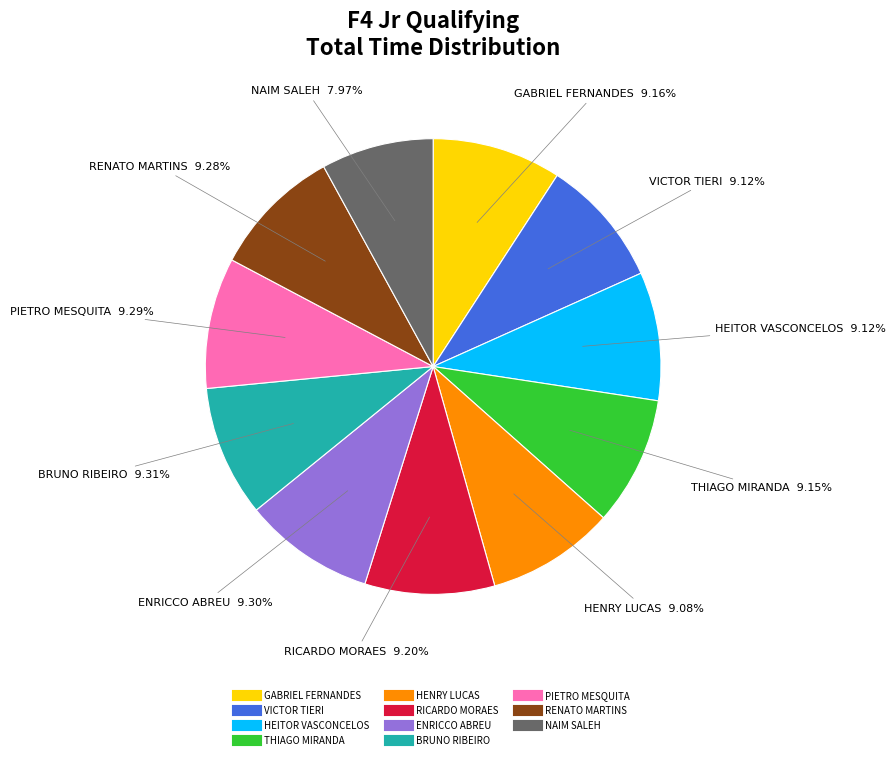

What percentage is the HEITOR VASCONCELOS slice, to the nearest percent?

9%